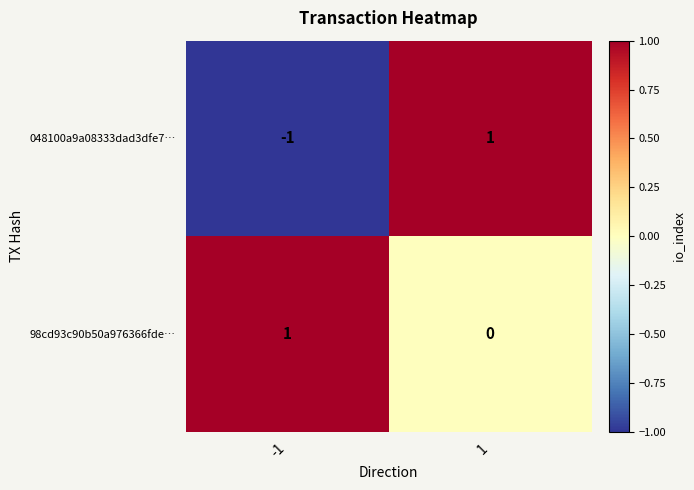

Which series has the largest total across all categories?

98cd93c90b50a976366fde…